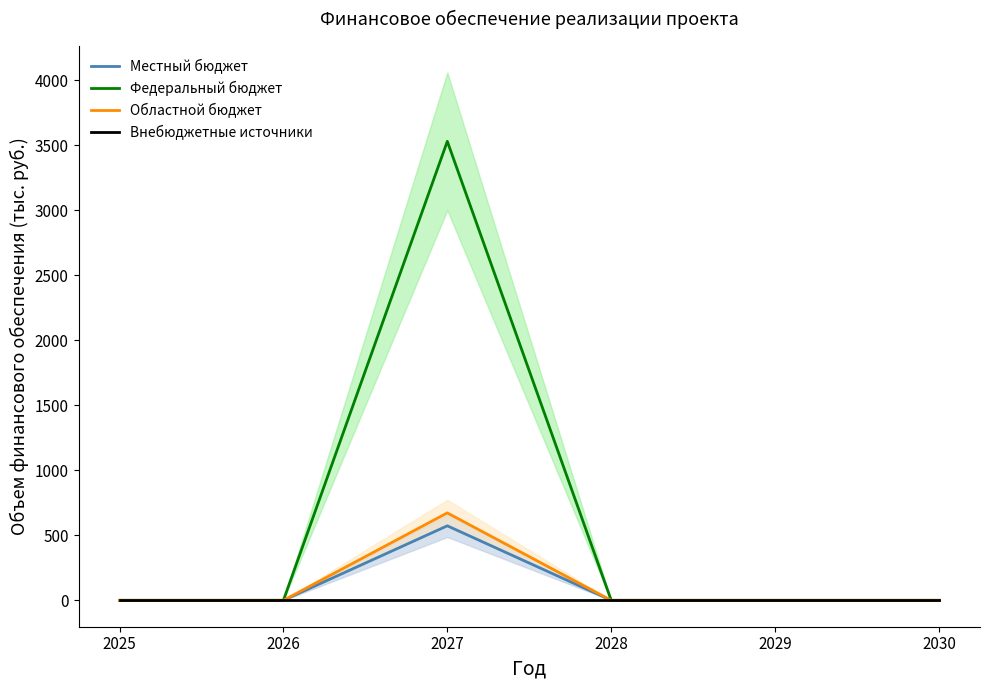

What are all the series names shown in the legend?

Местный бюджет, Федеральный бюджет, Областной бюджет, Внебюджетные источники